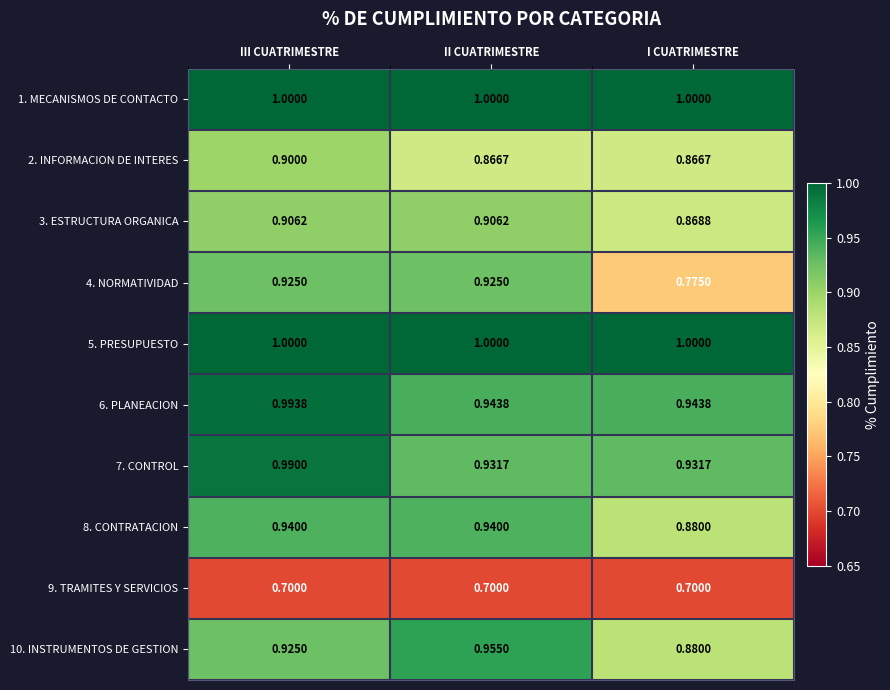

What is the total value across all series at III CUATRIMESTRE?

9.3